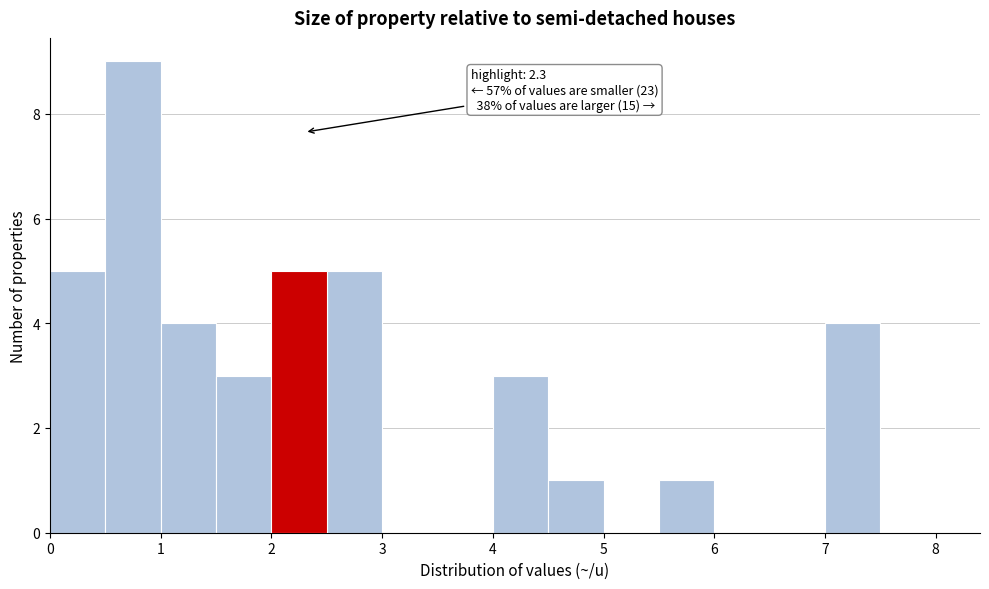

Over which range of the x-axis is the bar tallest?

0.5 to 1.0